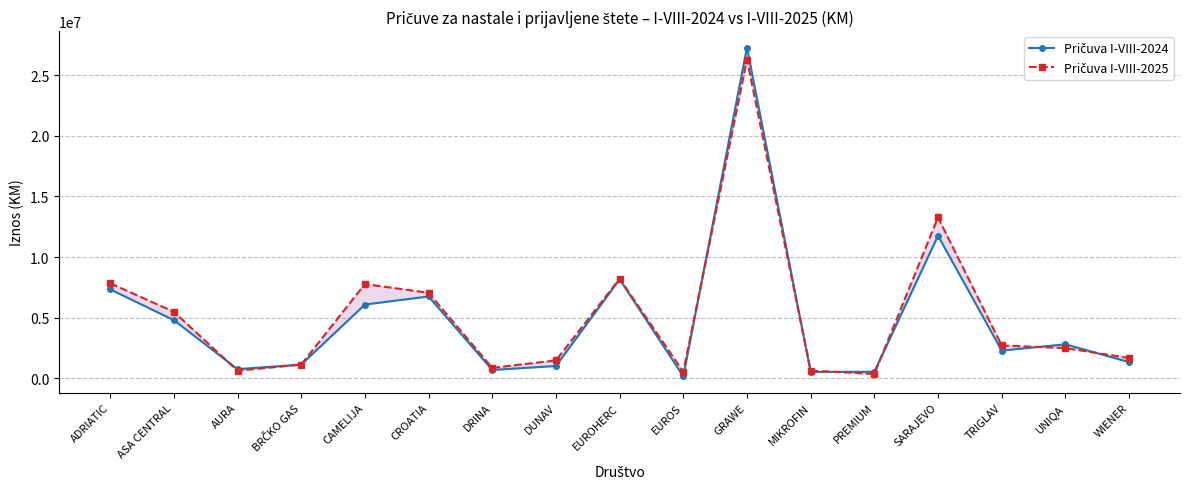

What position from the right is WIENER?

1